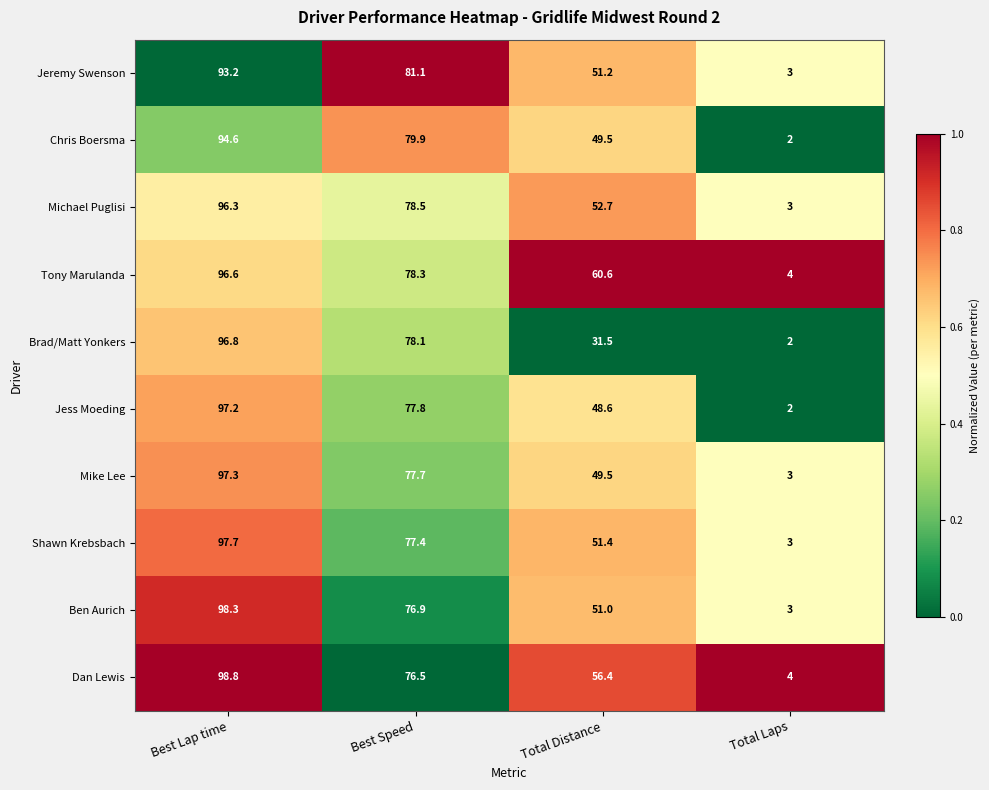

How many categories are shown in the chart?

4